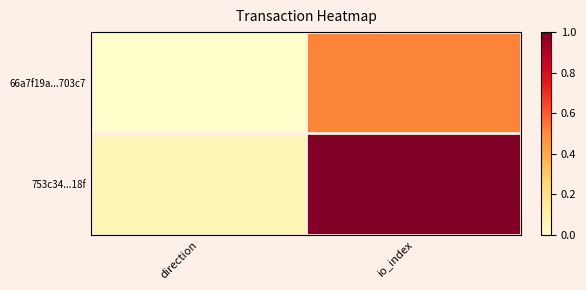

At direction, list the series in order from smallest to largest.

66a7f19a...703c7, 753c34...18f